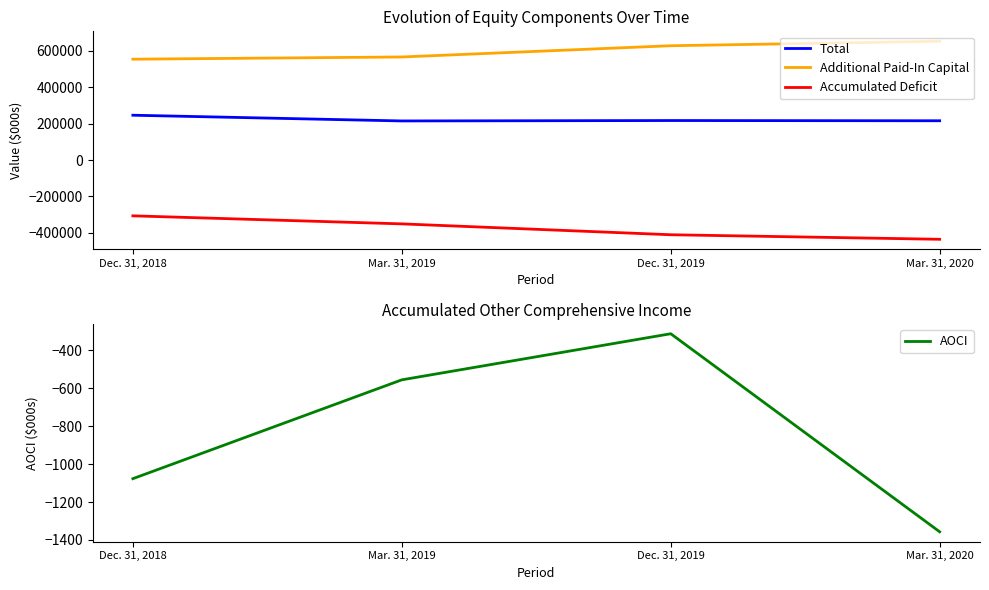

What position from the right is Dec. 31, 2018?

4